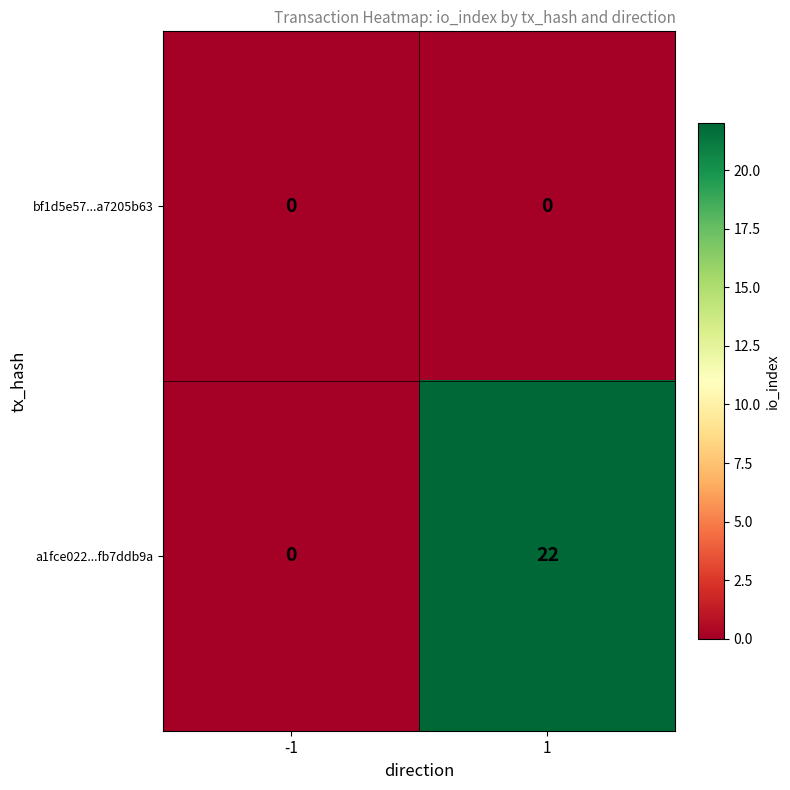

List the series in order of their peak value, lowest first.

bf1d5e57...a7205b63, a1fce022...fb7ddb9a